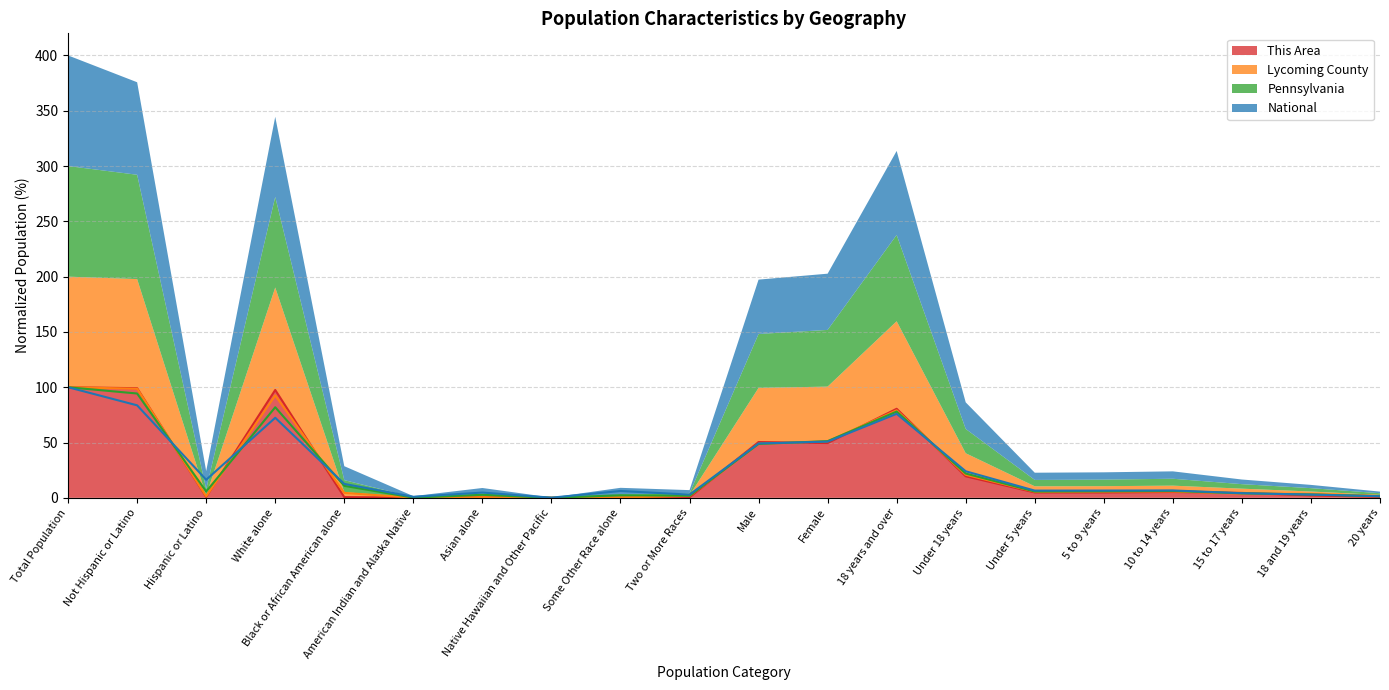

What is the difference between the highest and lowest values at Under 5 years?

1.7